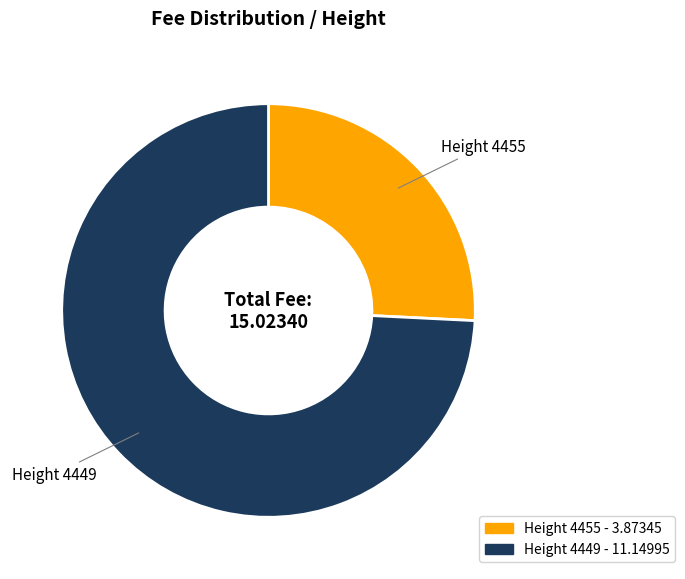

The Height 4449 - 11.14995 slice represents 74% of the pie. True or false?

True